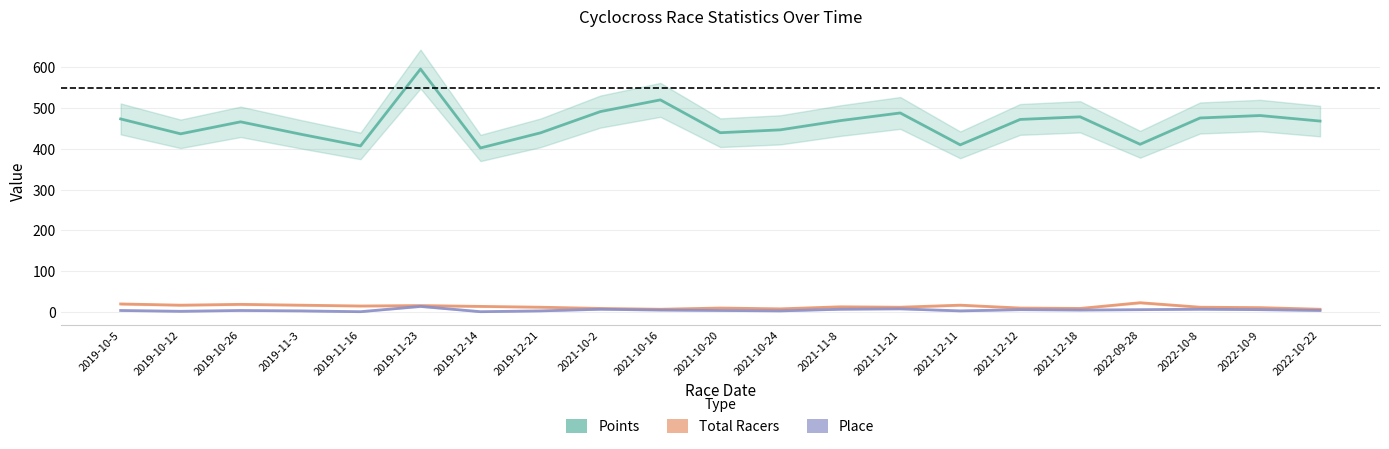

What position from the left is 2019-12-14?

7